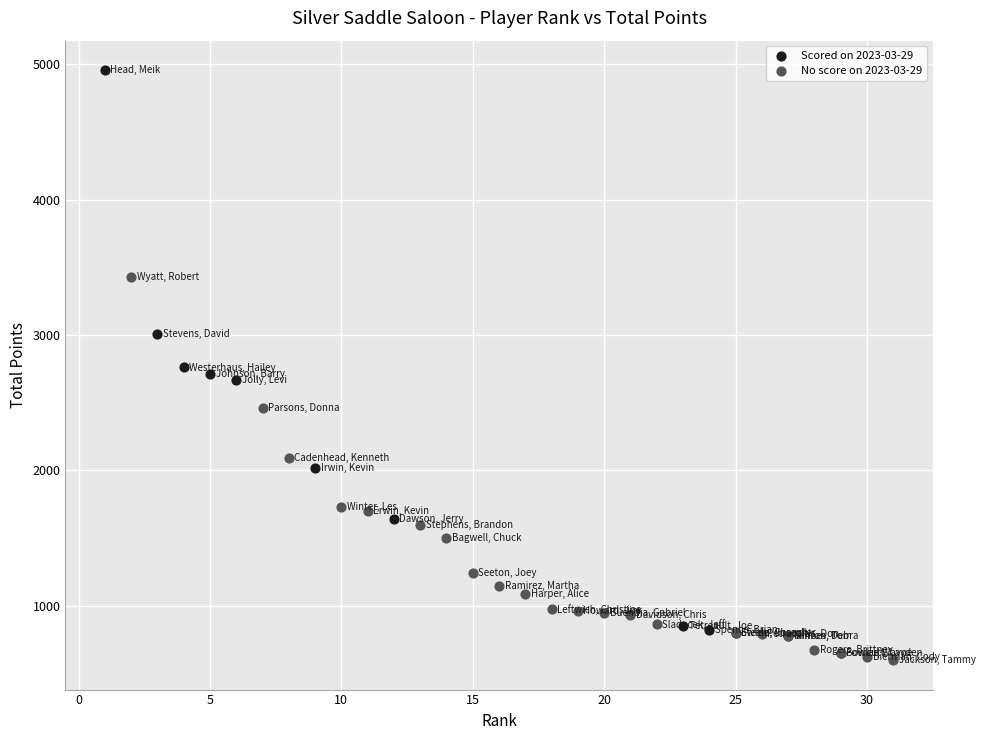

Which series reaches the maximum Y coordinate?

Scored on 2023-03-29